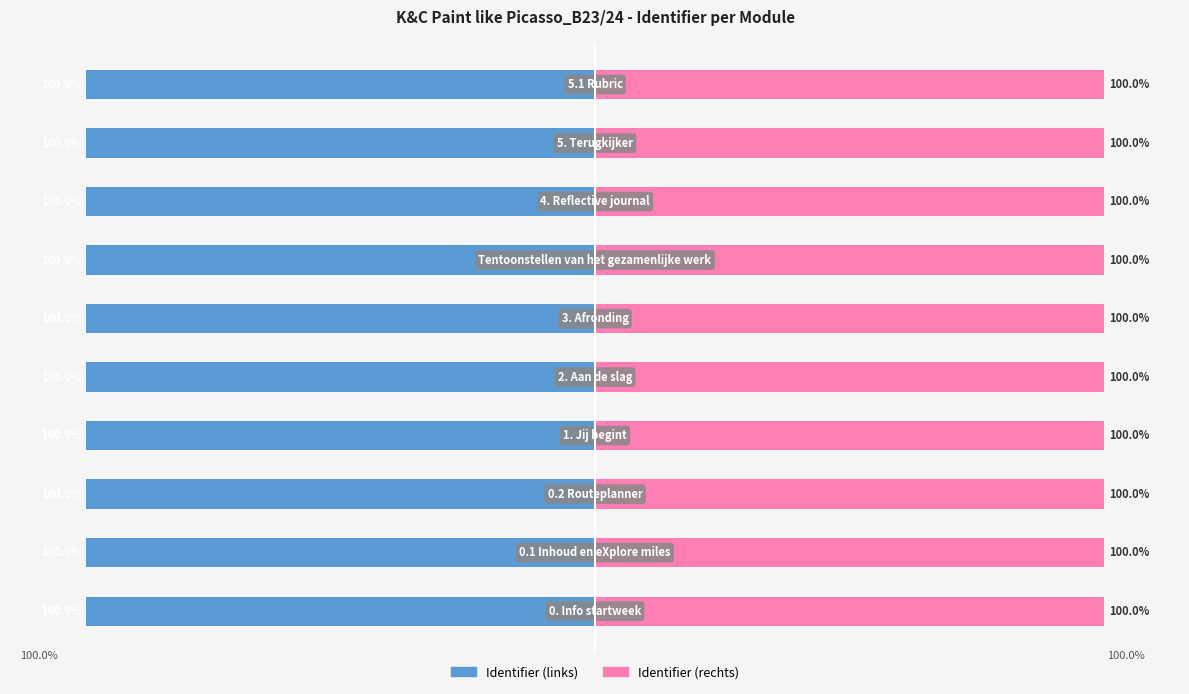

The value of Identifier (rechts) at 4 is 100.0. True or false?

True